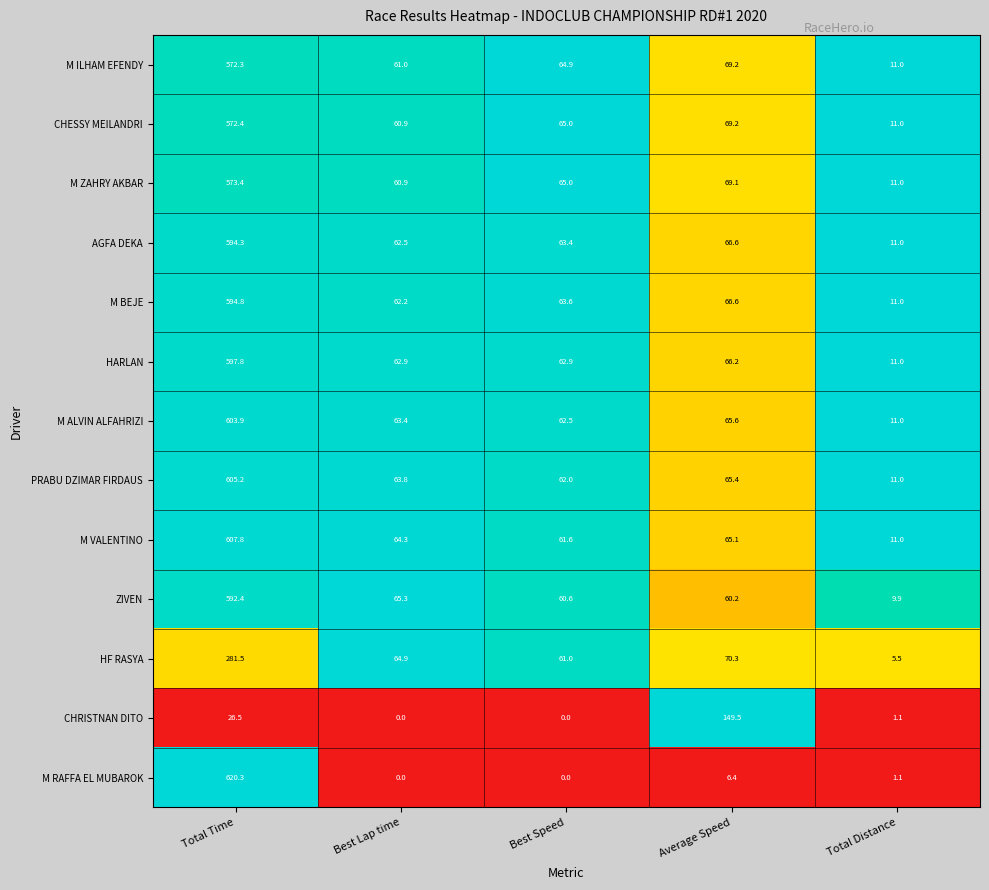

Where does the M ZAHRY AKBAR series first go above 65?

Total Time